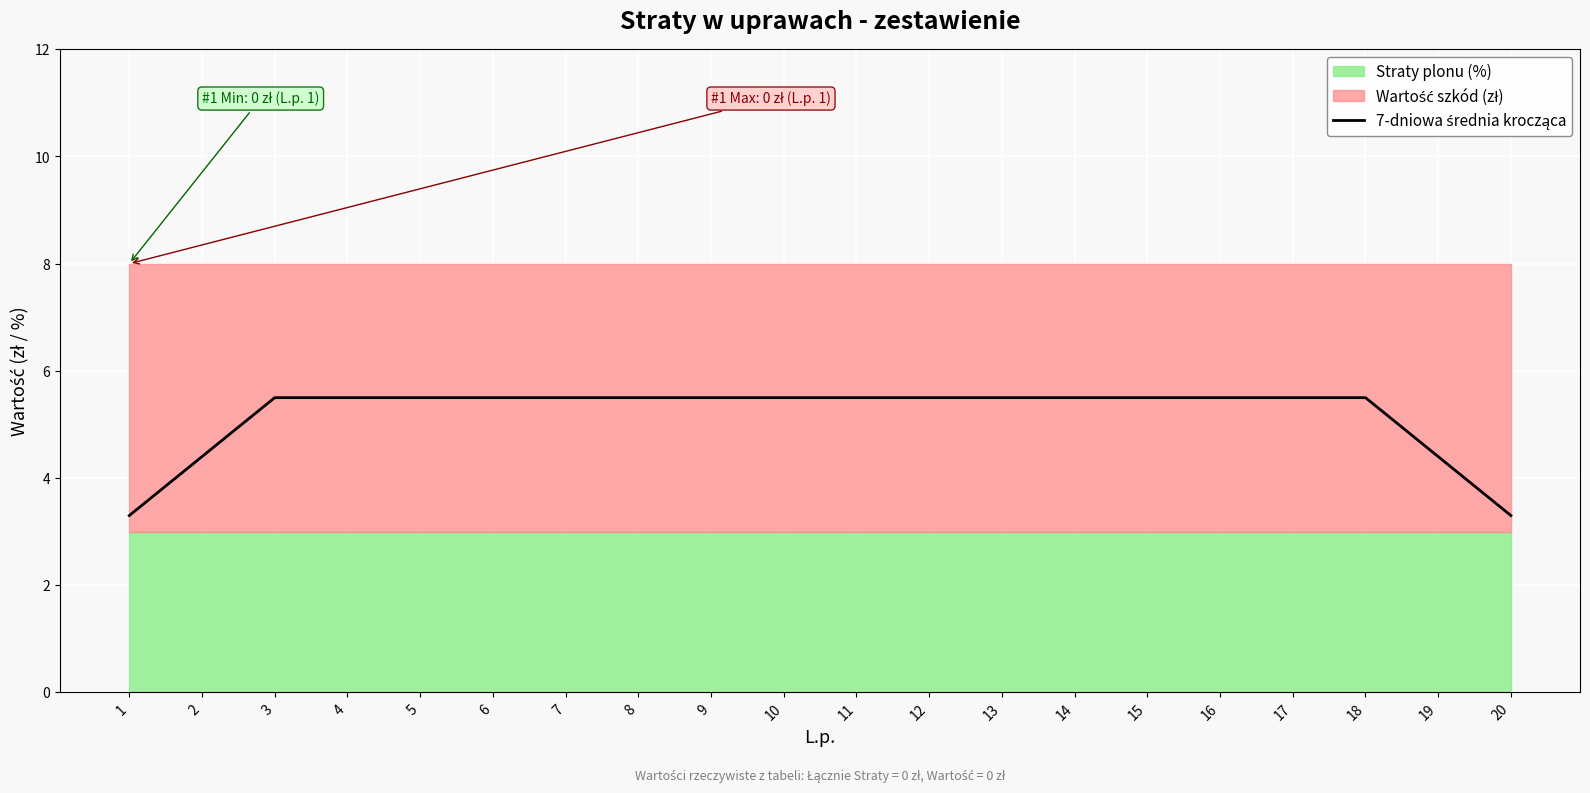

What is the maximum value shown in the chart?

5.5